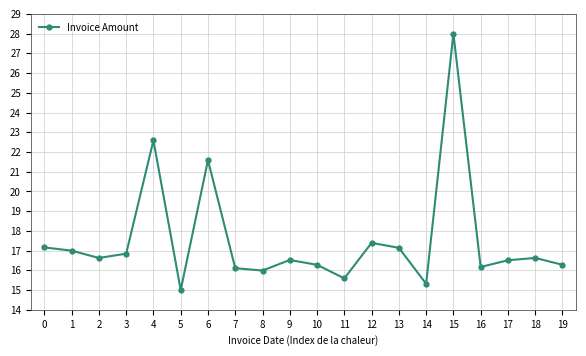

Does the chart display data point markers on the line(s)?

Yes